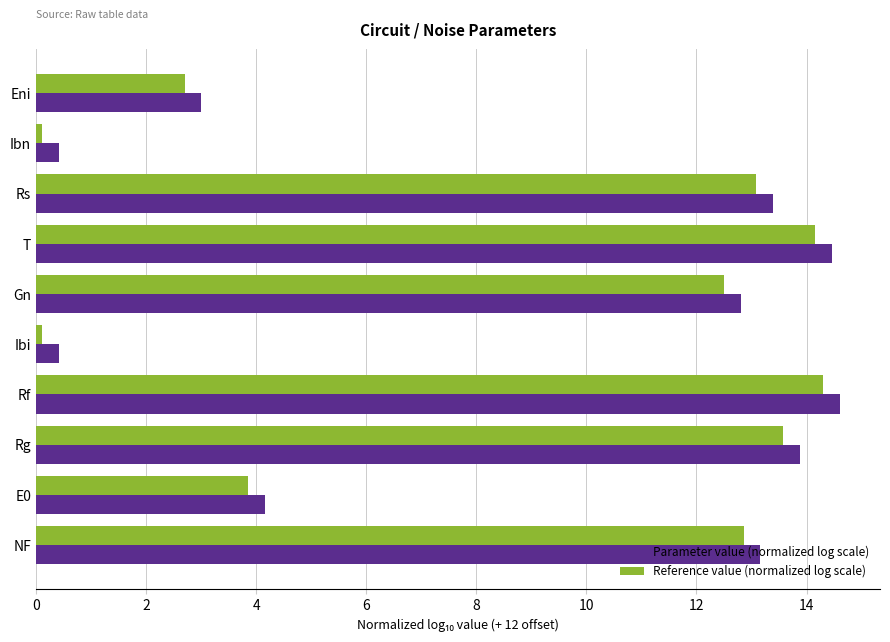

How many categories are shown in the chart?

10